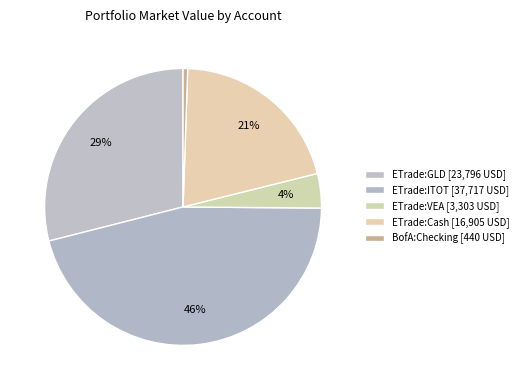

Count the number of slices in the pie.

5